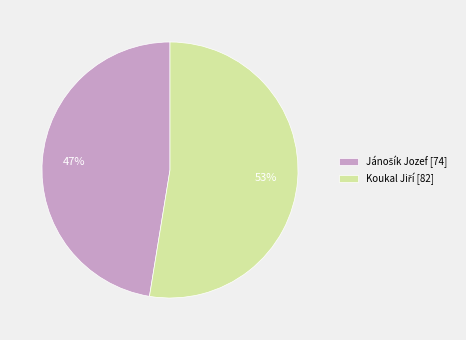

Is there any slice that represents more than half of the pie?

Yes